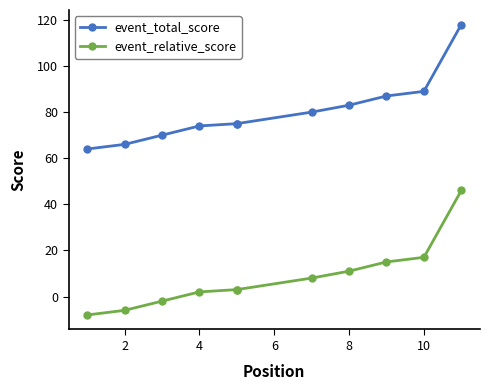

Which series has the largest range (max minus min)?

event_total_score